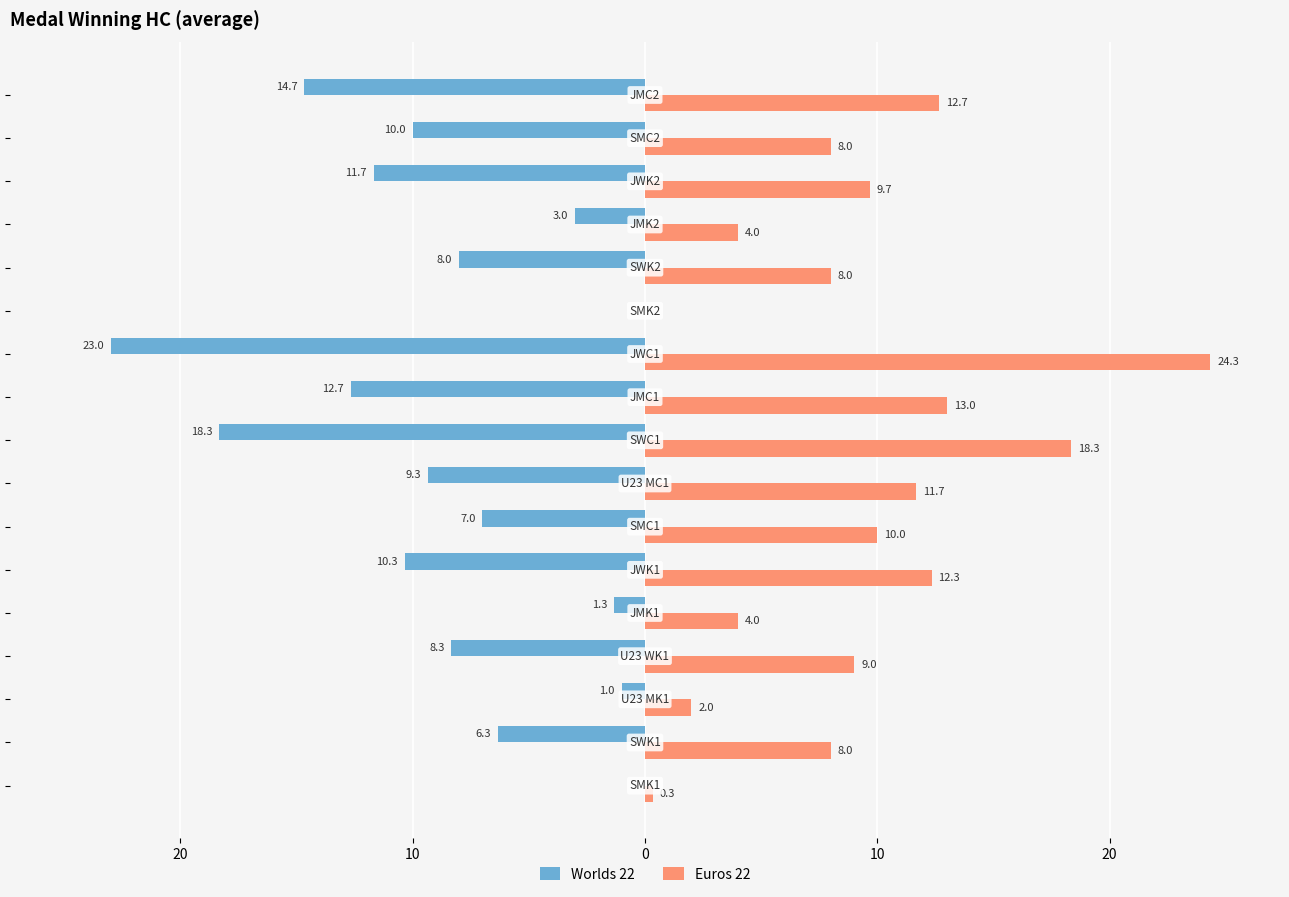

Which series has the largest total across all categories?

Euros 22